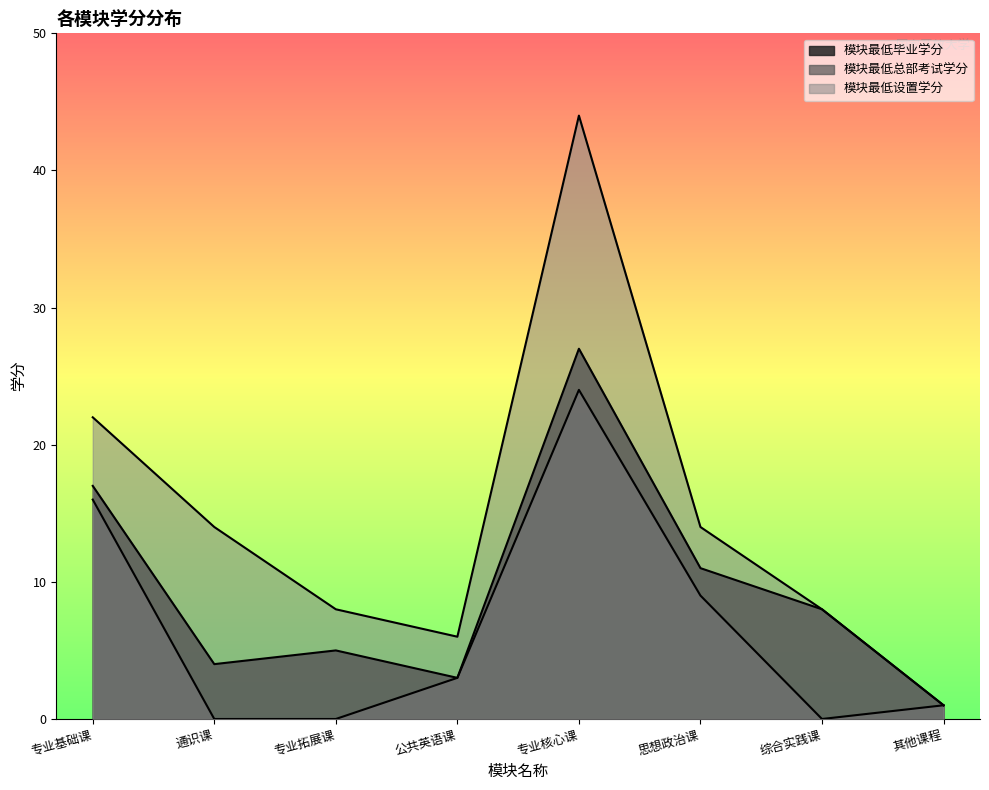

Rank the series by their average value, from lowest to highest.

模块最低总部考试学分, 模块最低毕业学分, 模块最低设置学分